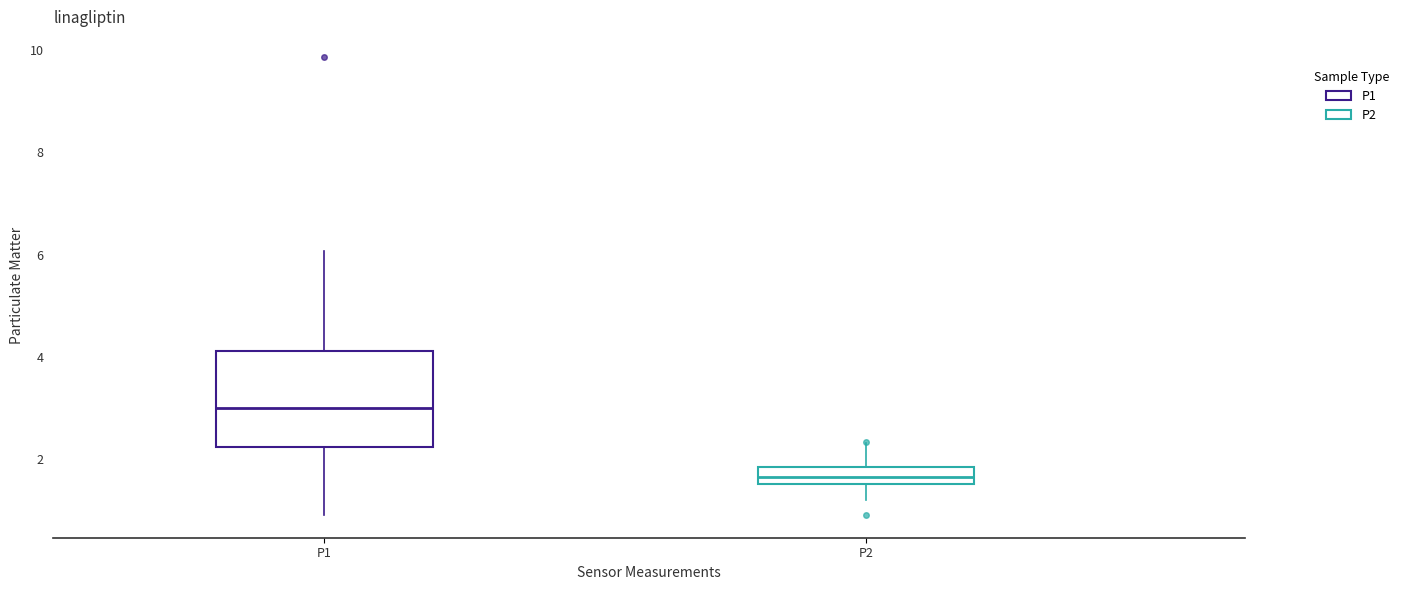

Reading left to right, transcribe this box plot: for each box, give where its median line is, the range the box spans, and where its two whiskers end, as read against the y-axis. The values are not printed on the chart, so give them approximately, as read against the axis.

P1: median 3.0, box 2.2 to 4.2, whiskers 1.0 to 6.0
P2: median 1.6 (inside the box), box 1.6 to 1.8, whiskers 1.2 to 2.4